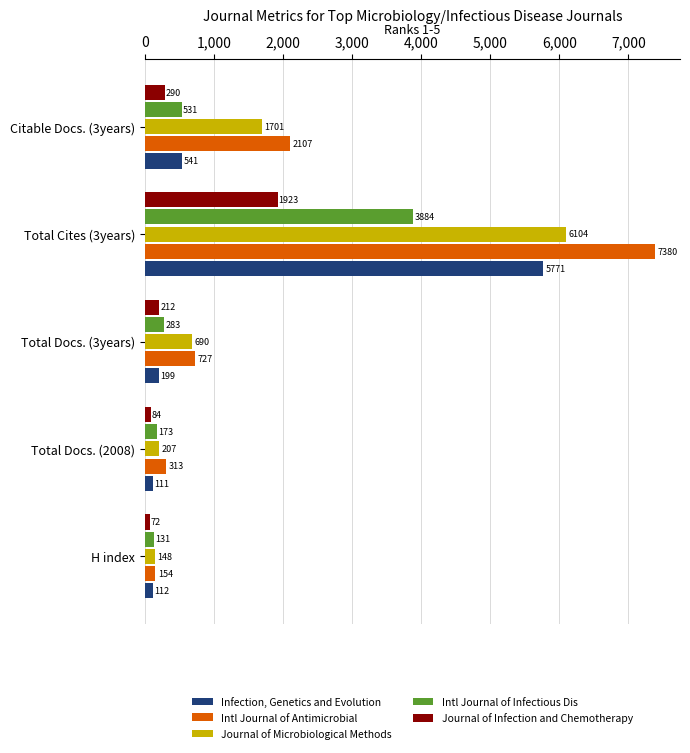

How many values in the Intl Journal of Antimicrobial series are below 727?

2